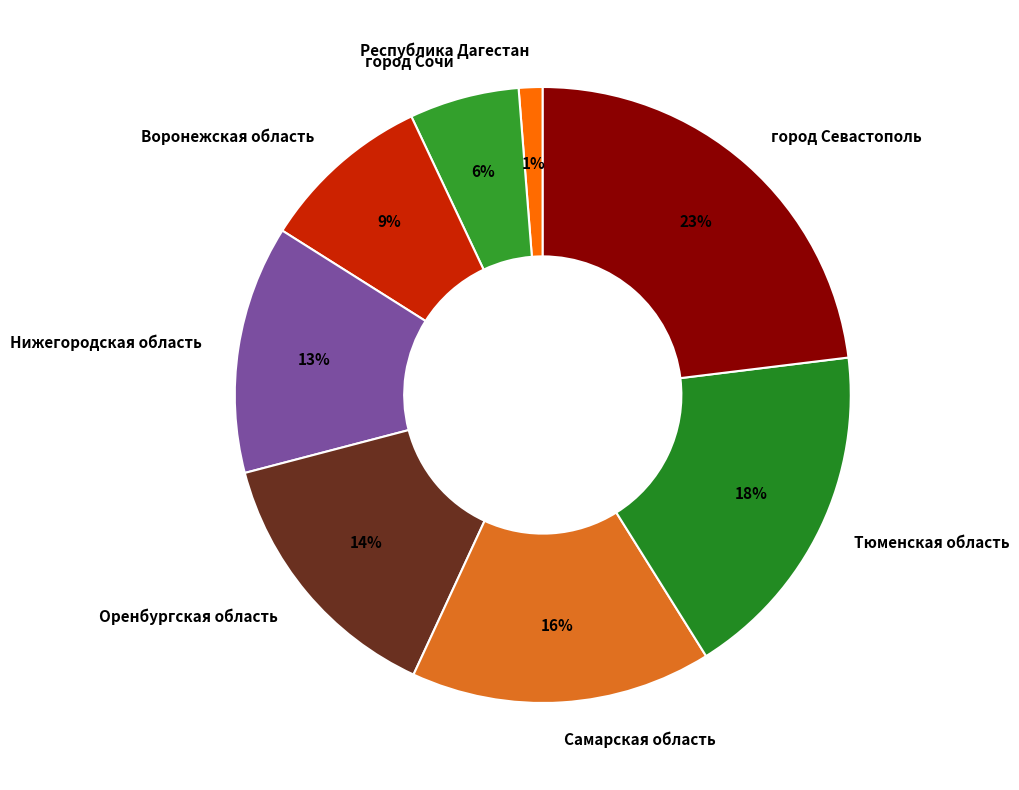

Do город Севастополь and Самарская область together represent more than half of the pie?

No